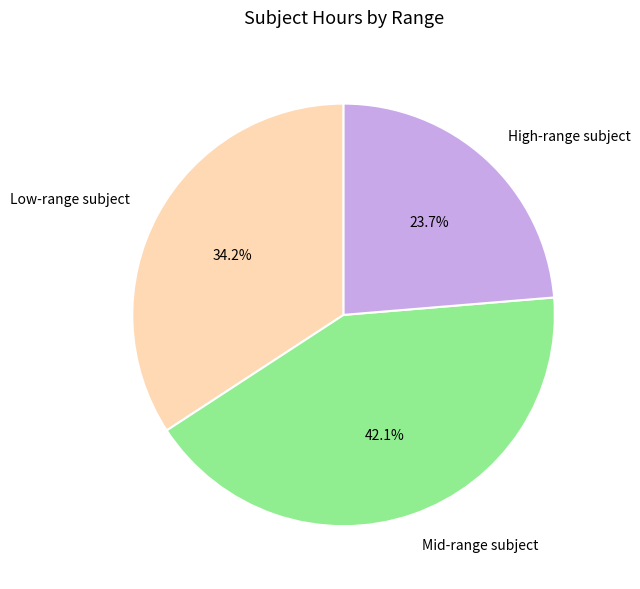

How many segments does this pie chart have?

3